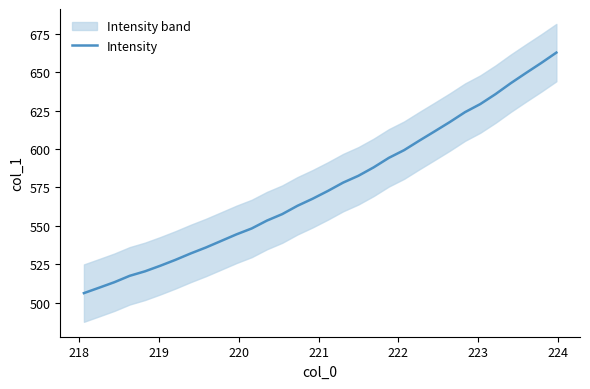

What is the value of the 7th point from the left?

527.8